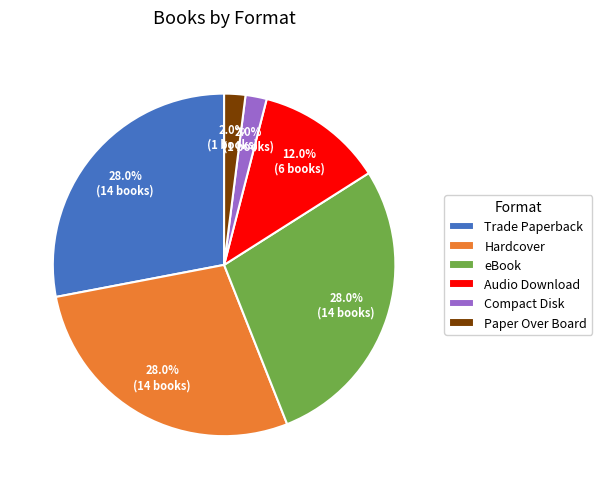

Which has a higher value, Compact Disk or Audio Download?

Audio Download